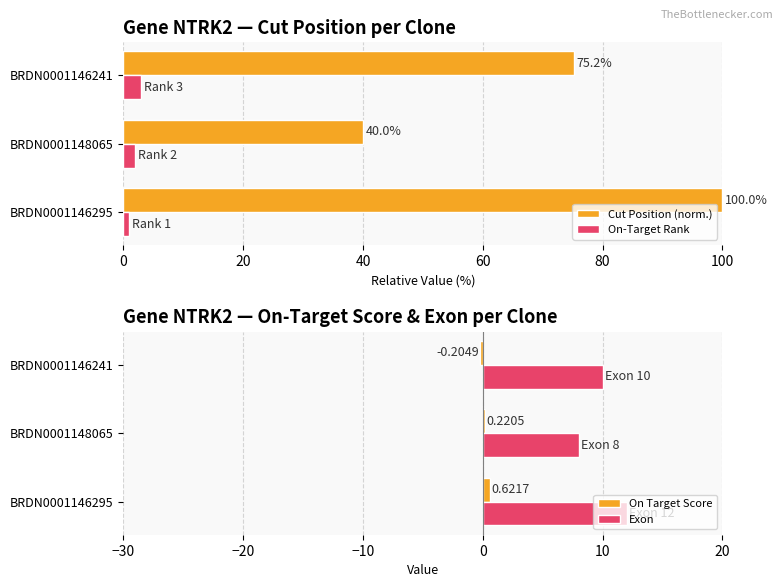

How many bars are there in each group?

4